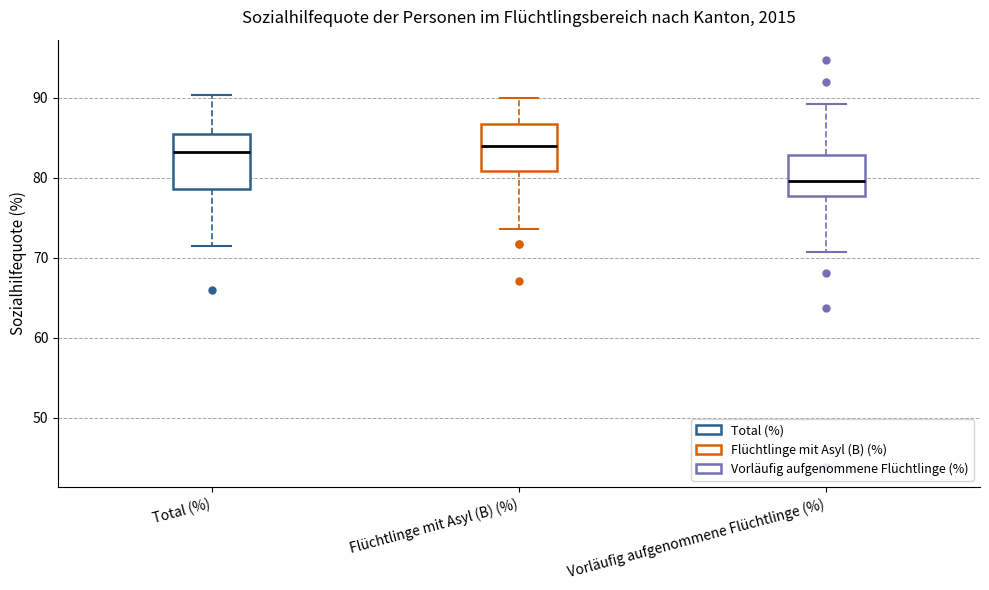

Reading left to right, read every box against the y-axis: the position of its median line, the range the box covers, and the ends of its whiskers. The values are not printed on the chart, so give them approximately, as read against the axis.

Total (%): median 83, box 79 to 86, whiskers 72 to 90
Flüchtlinge mit Asyl (B) (%): median 84, box 81 to 87, whiskers 74 to 90
Vorläufig aufgenommene Flüchtlinge (%): median 80, box 78 to 83, whiskers 71 to 89